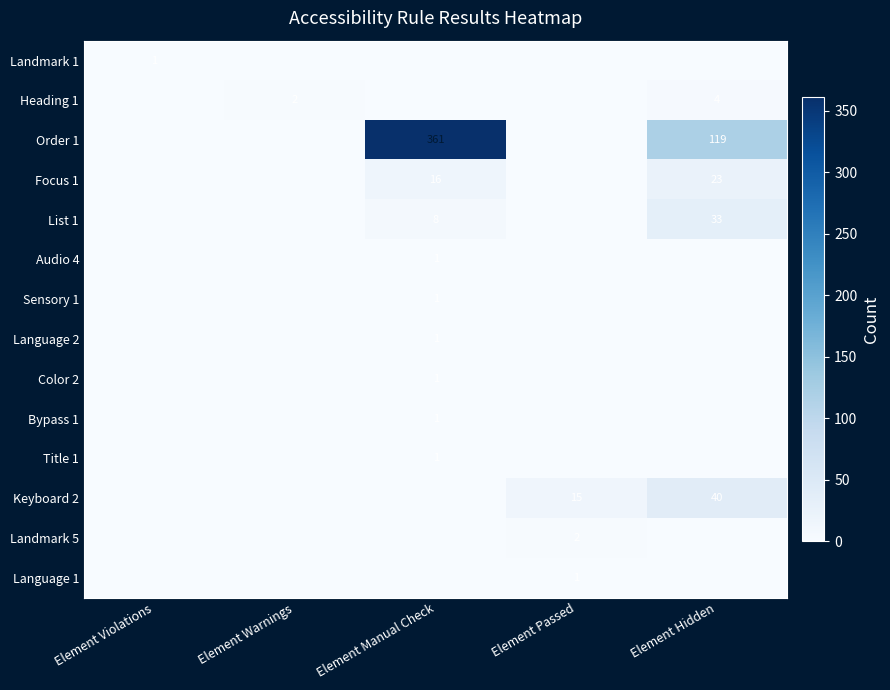

Is it true that Language 1 equals 1 at Element Passed?

True